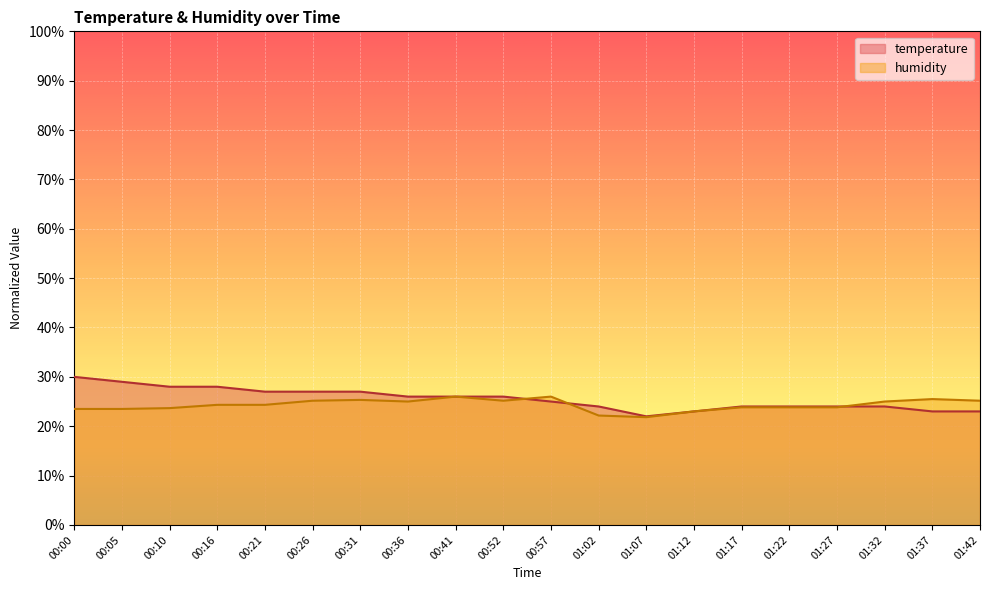

What is the label of the 13th point from the left?

01:07